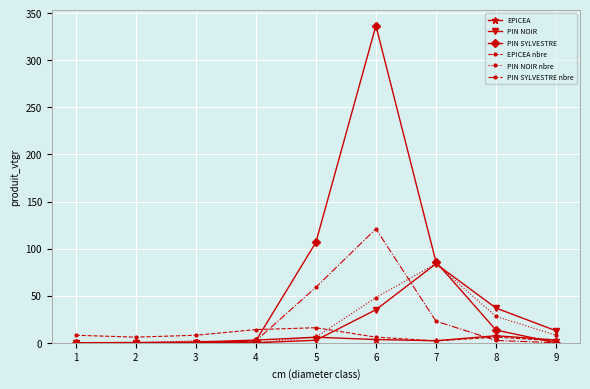

Which label corresponds to the largest value in the chart?

6